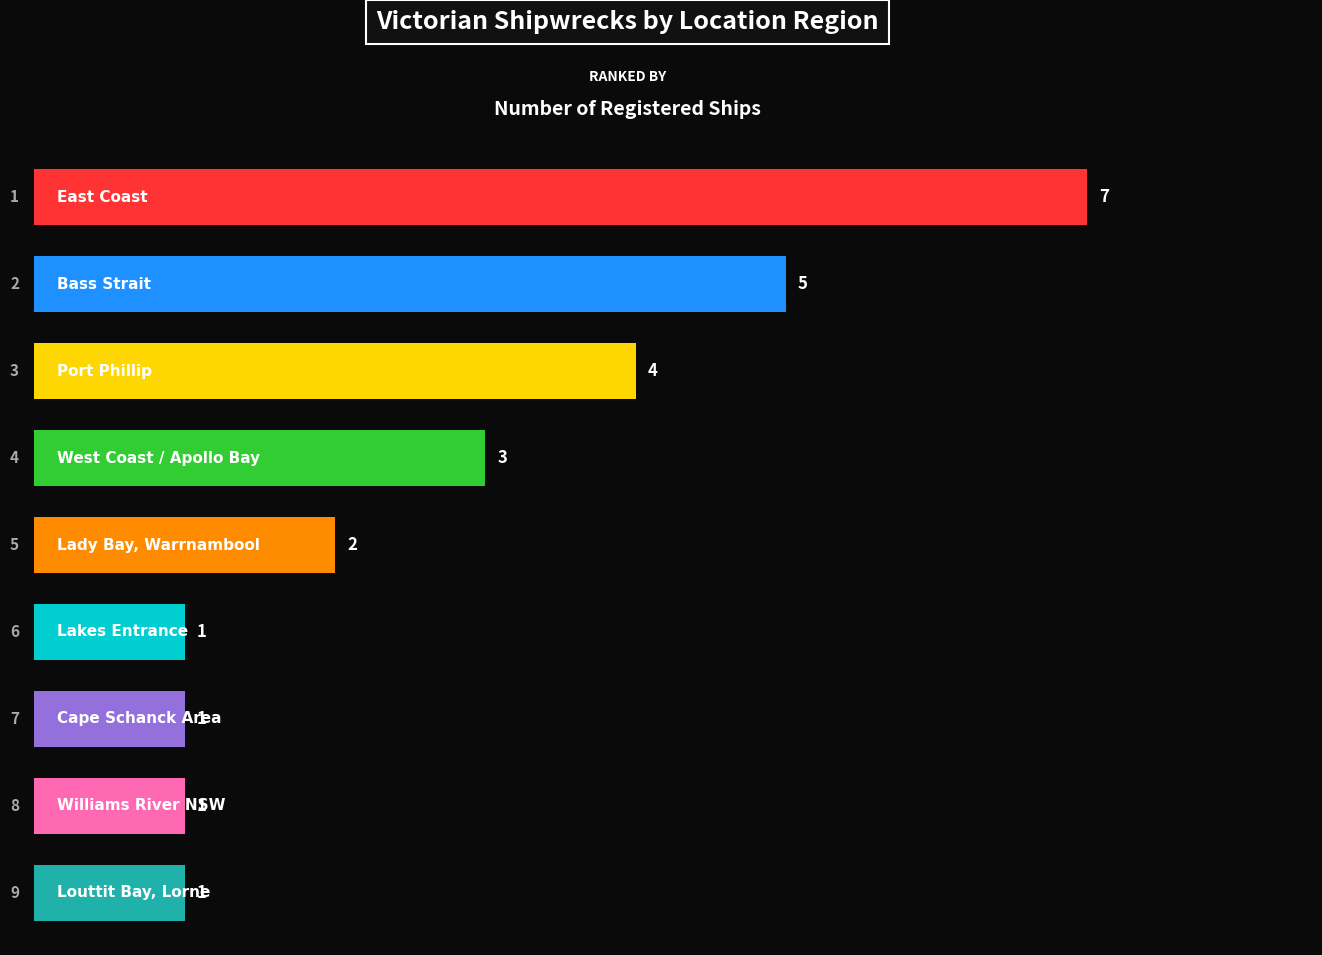

What is the maximum value shown in the chart?

7